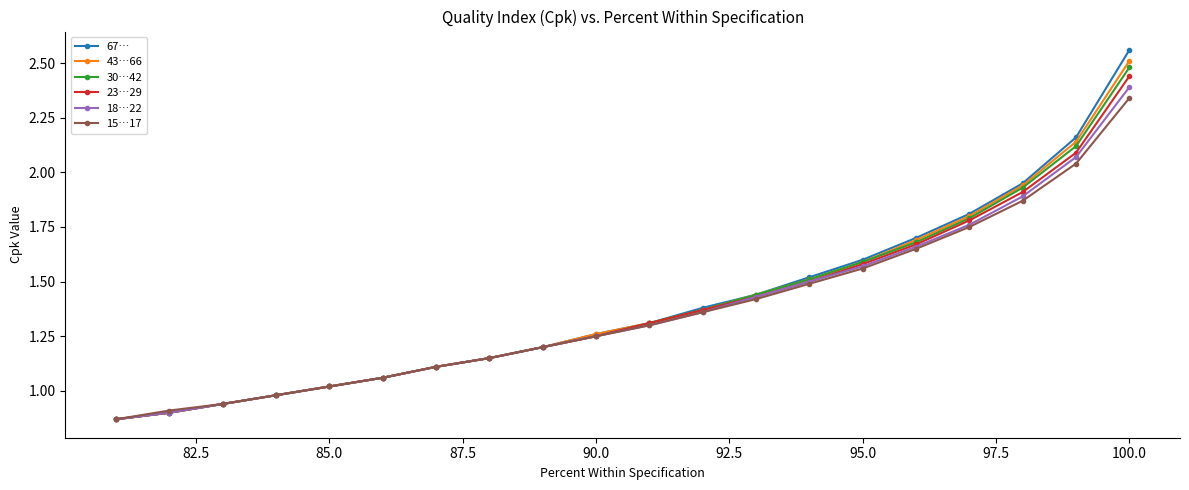

At which category is the sum across all series the highest?

100.0